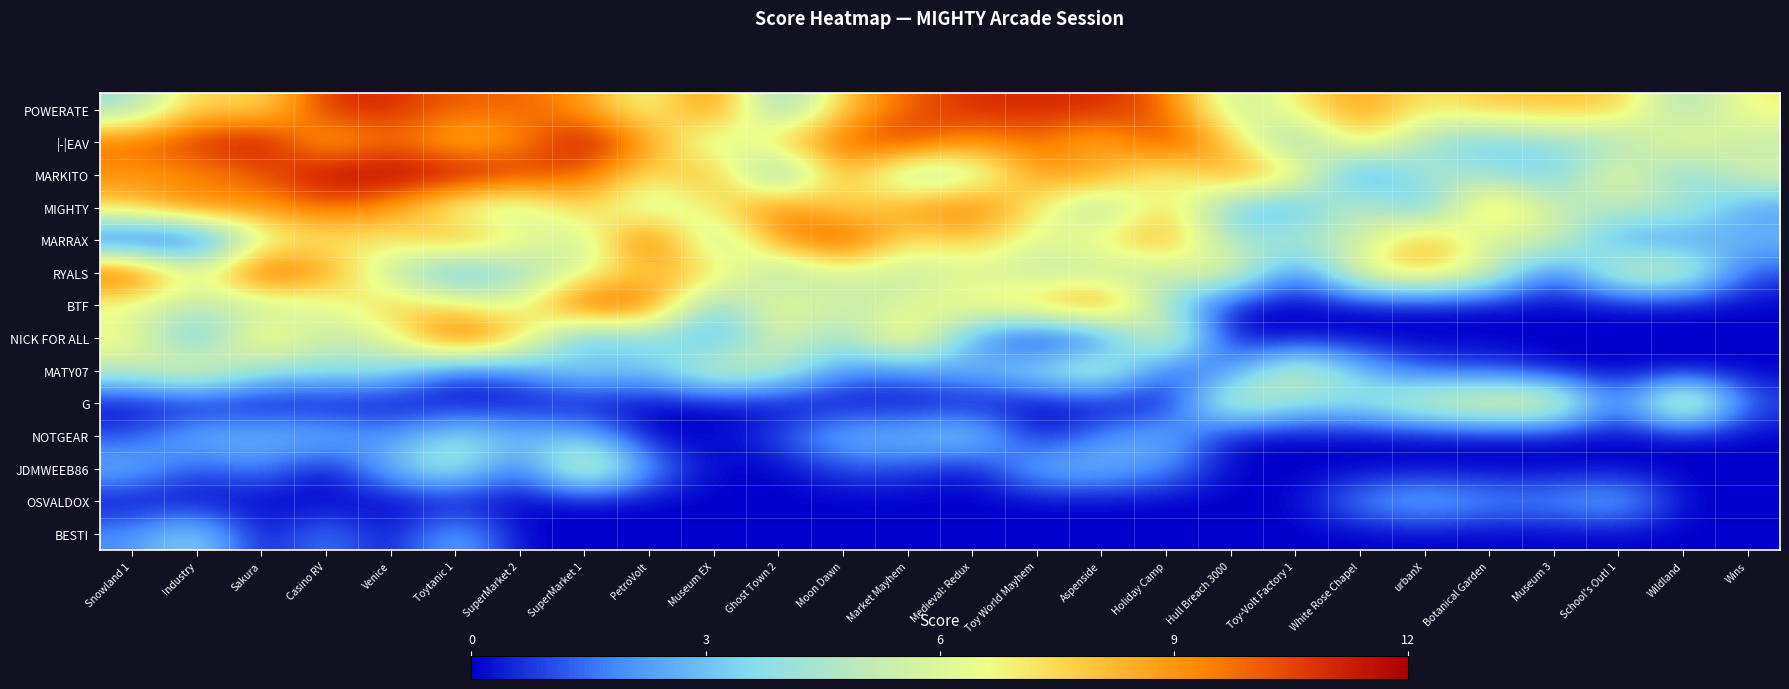

What is the spread (max minus min) of values at Ghost Town 2?

10